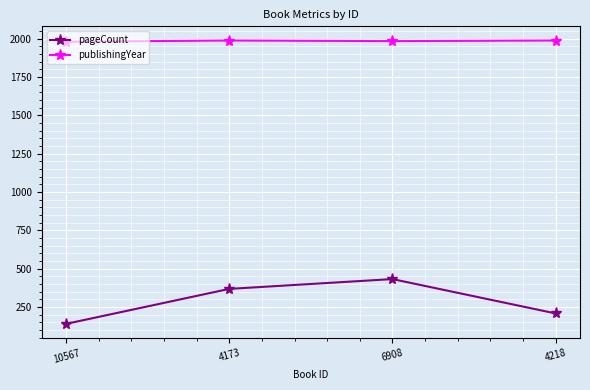

At which label is pageCount closest to 286?

4218